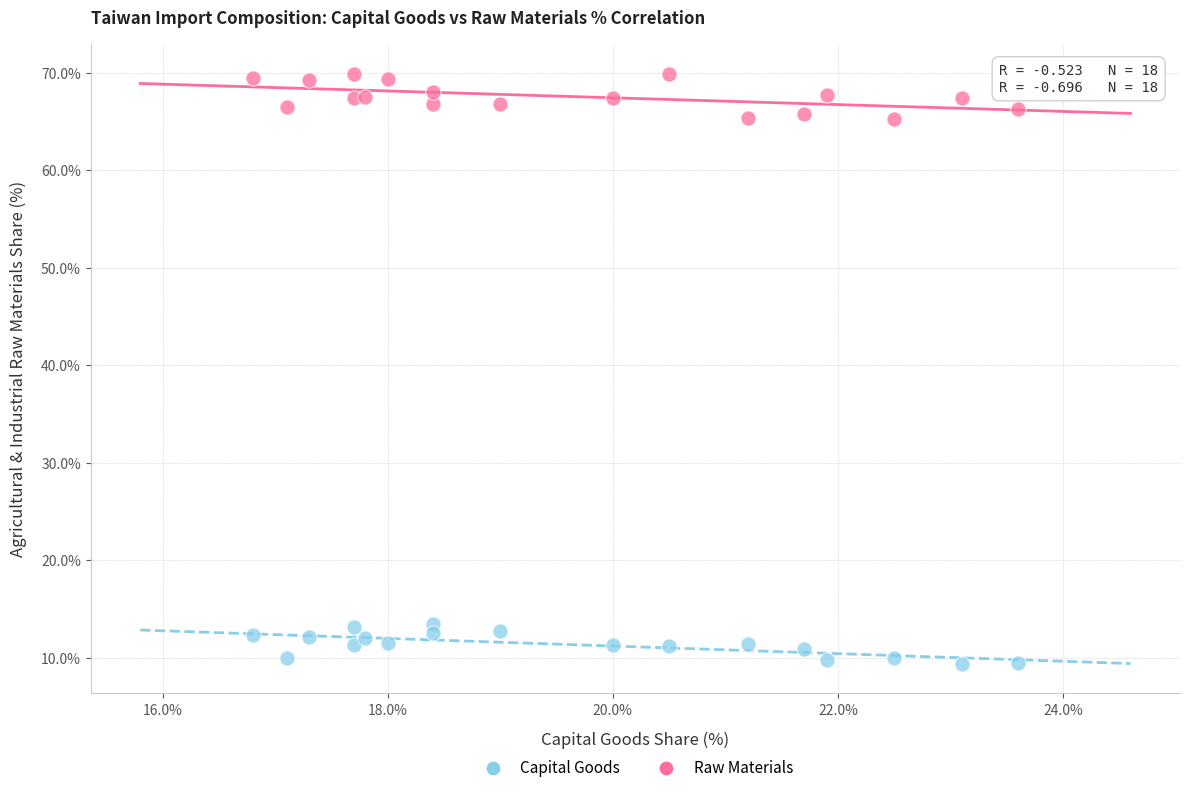

Across all data points, what is the range of Y values (max minus min)?

60.5